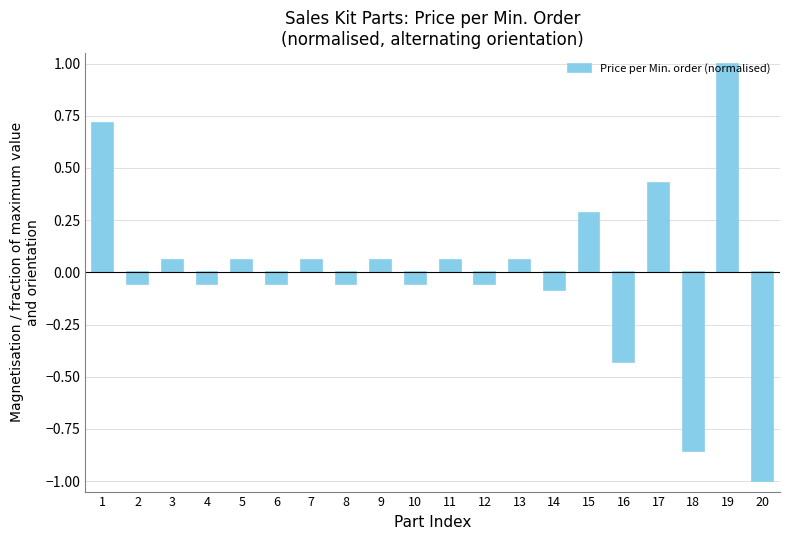

What is the change in value from 16 to 19?

+1.4